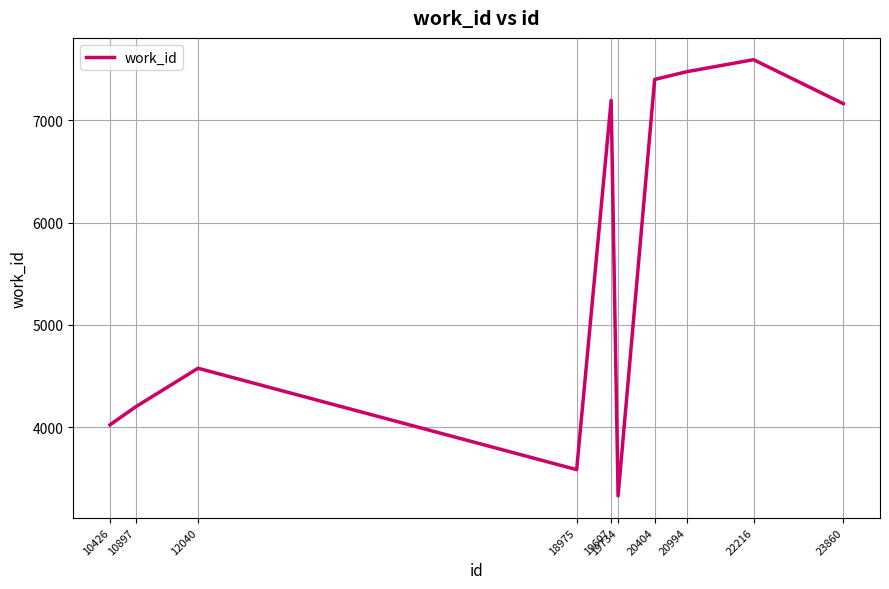

Reading left to right, extract all data points from this chart.

4024	4200	4577	3586	7195	3330	7400	7476	7593	7163